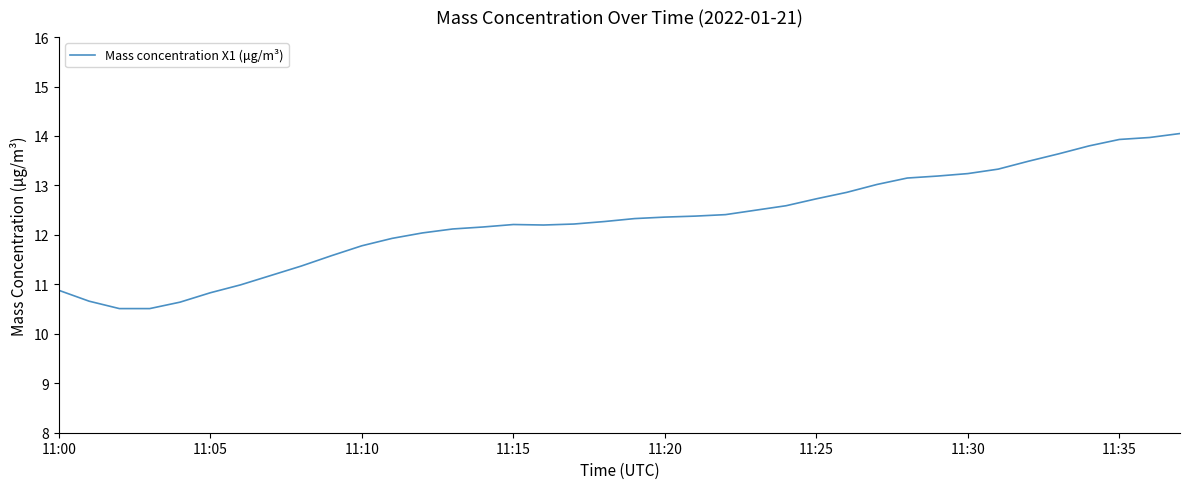

What is the average value?

12.3